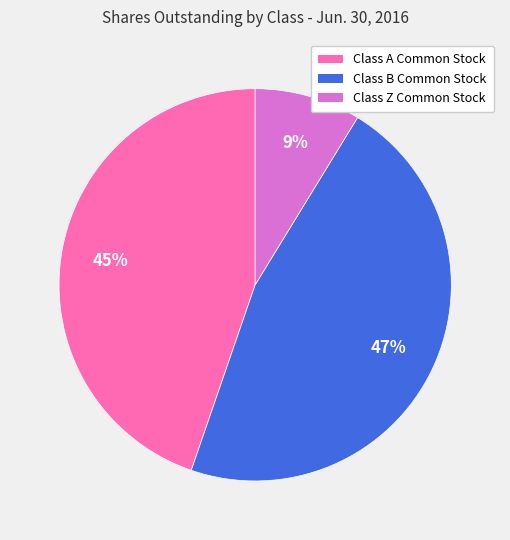

Rank the categories by value from highest to lowest.

Class B Common Stock, Class A Common Stock, Class Z Common Stock